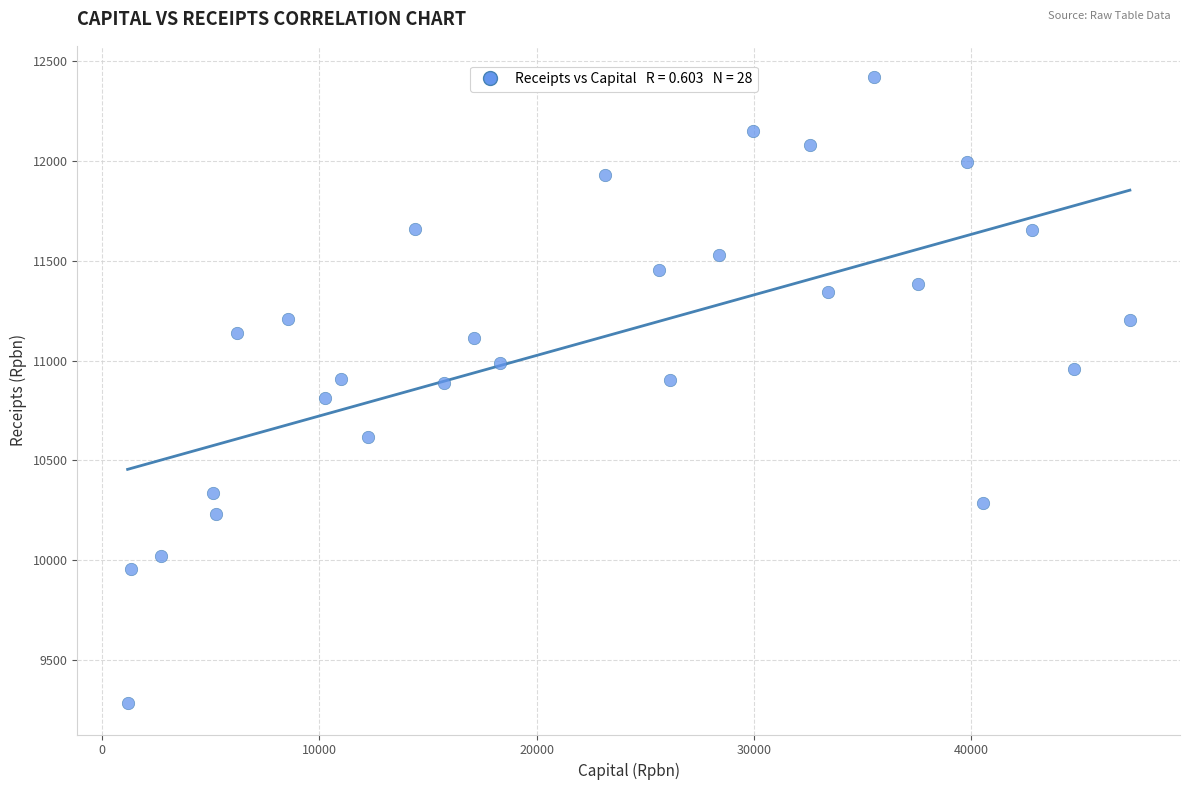

What is the range of Y values (max minus min)?

3135.0